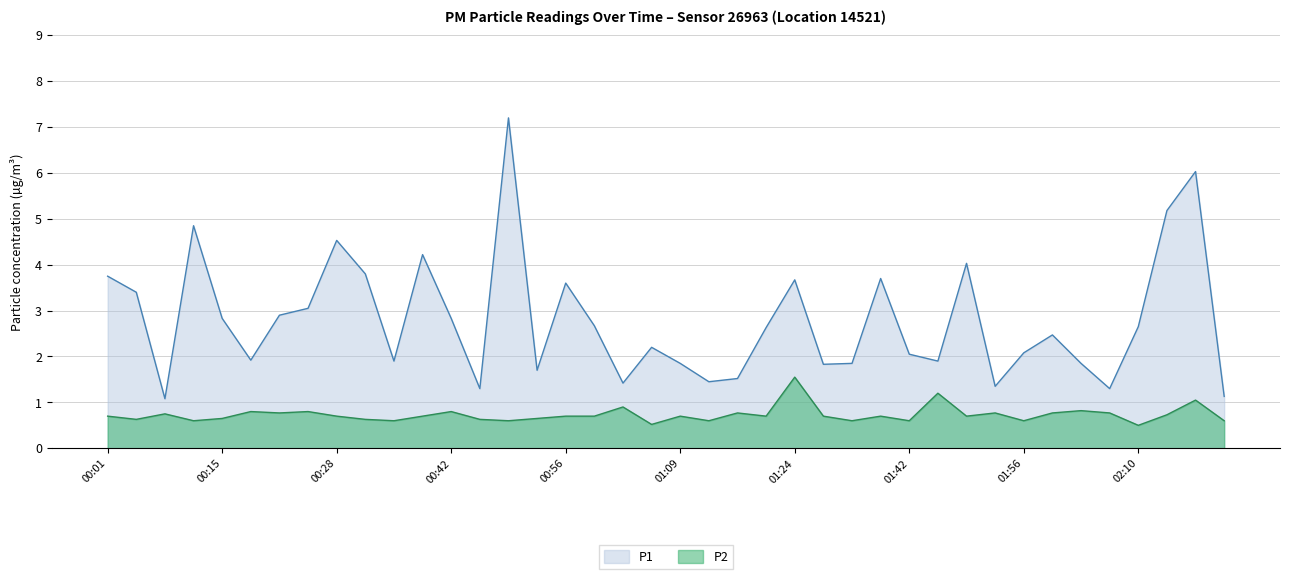

Count the number of categories in the chart.

40